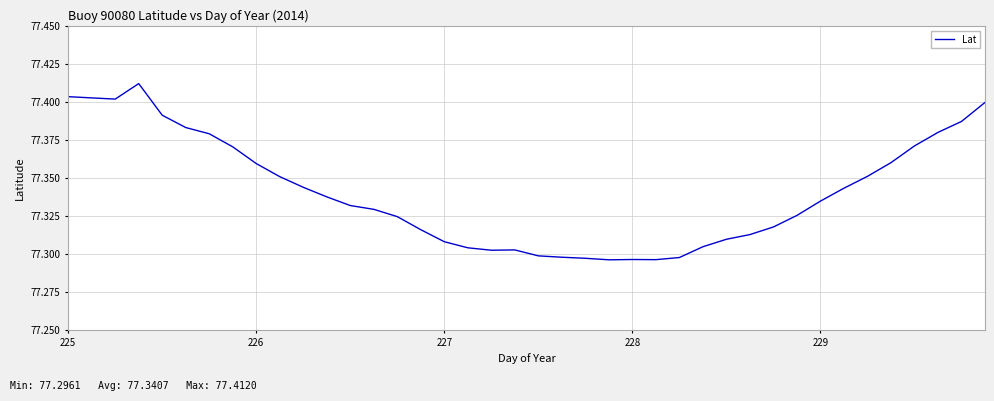

Count the values in the range 77 to 78.

40